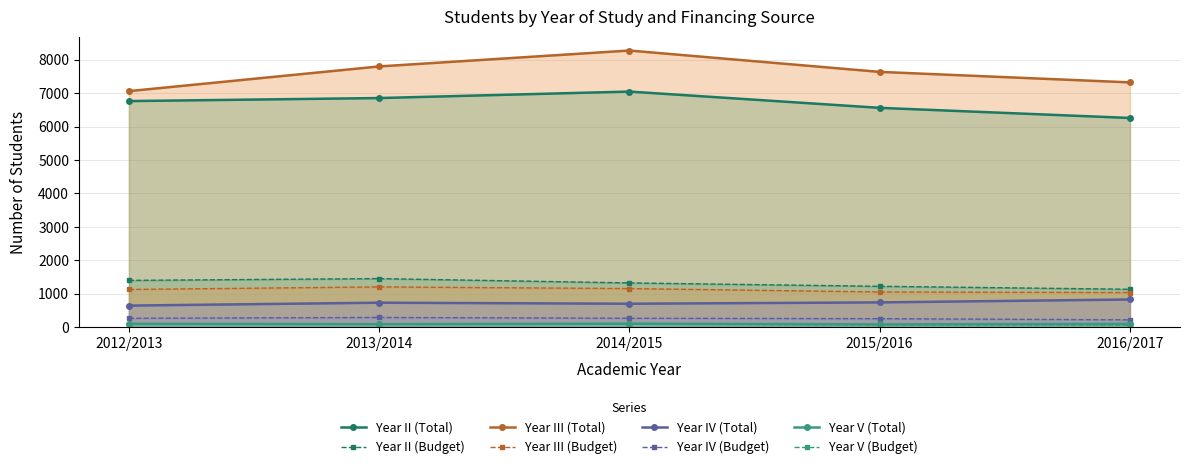

What is the sum of the Year II (Total) values at 2013/2014 and 2015/2016?

13415